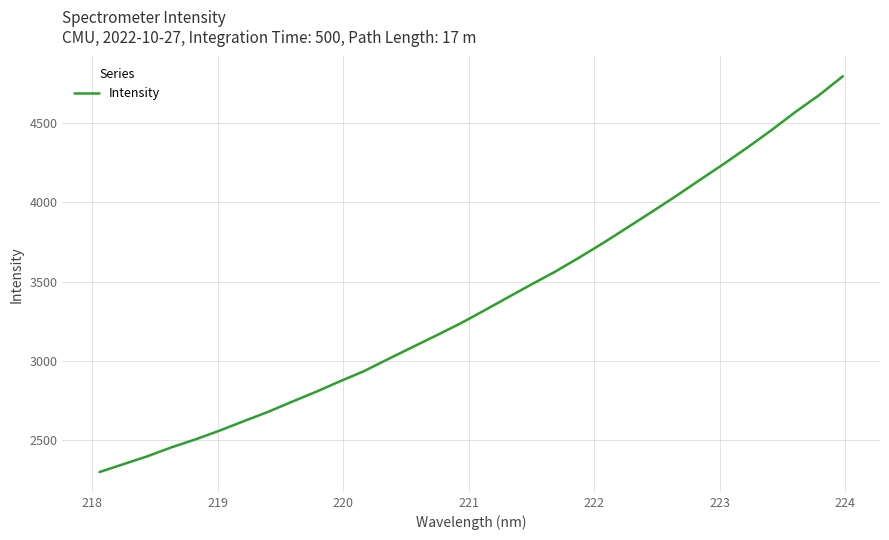

What is the difference between the maximum and minimum values?

2502.9